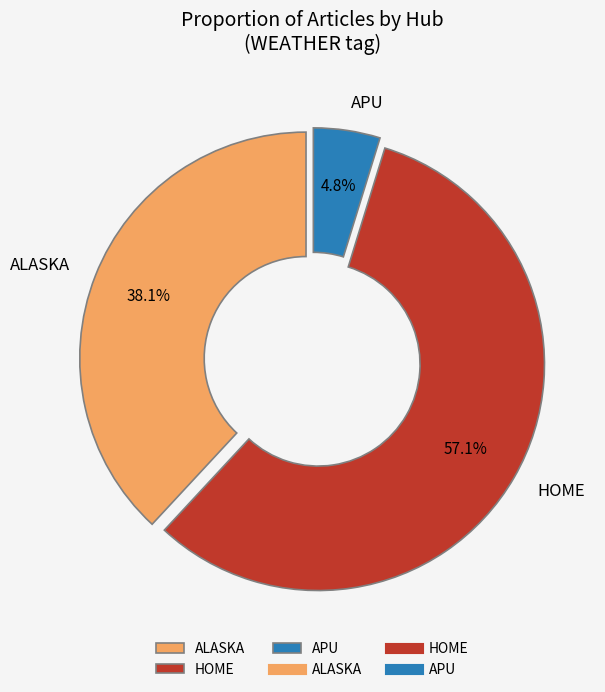

To the nearest percent, what is the difference between the largest and smallest slice percentages?

52%